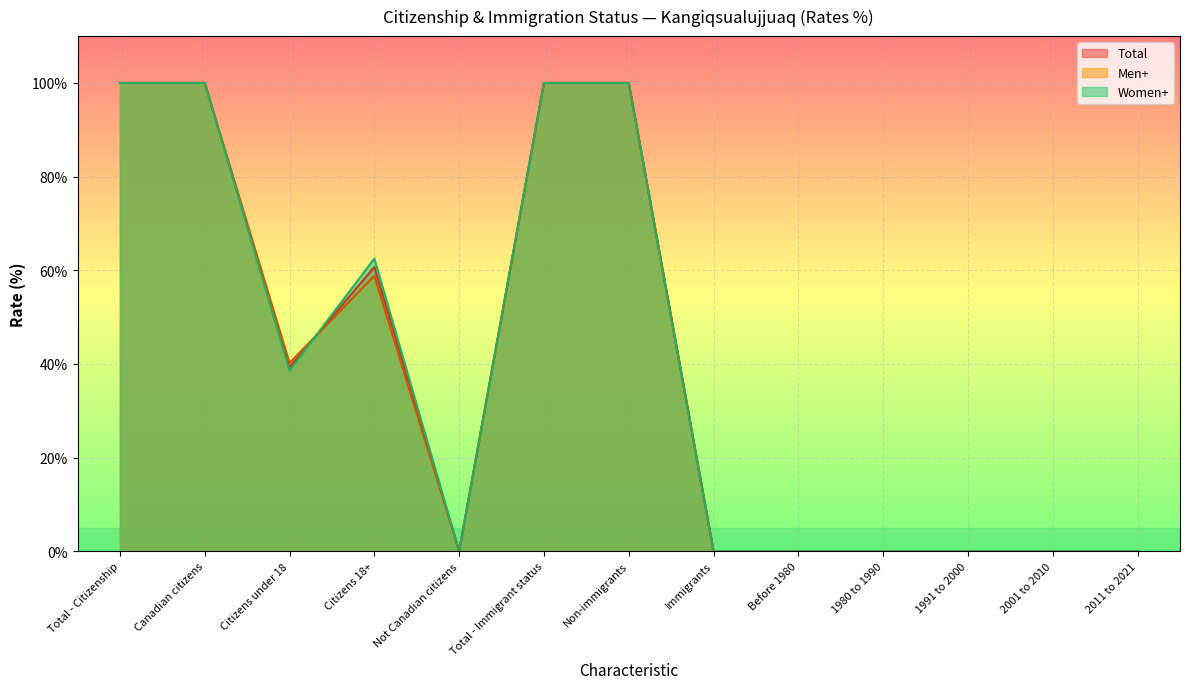

Is the value of Women+ at Immigrants greater than the value of Total at Canadian citizens?

No